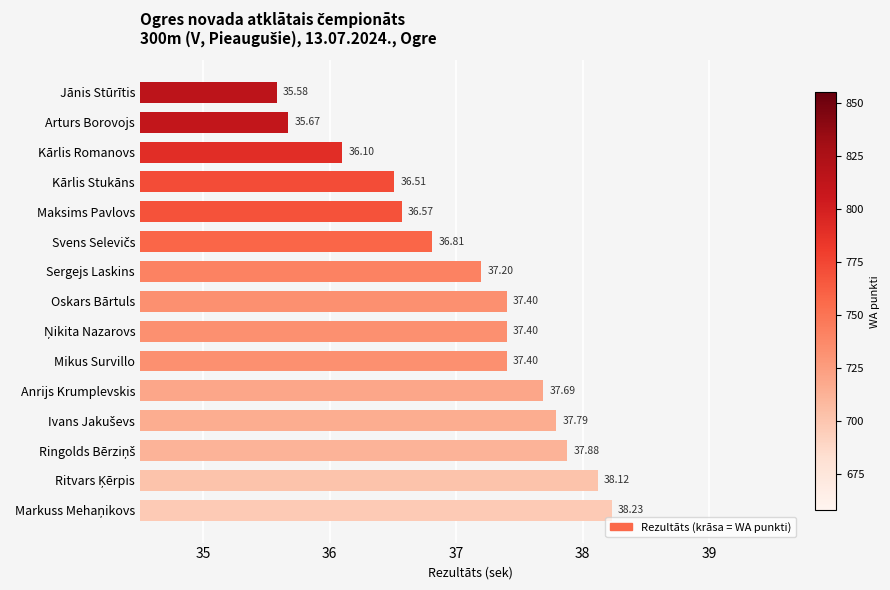

Which category has the lowest value across all series?

Jānis Stūrītis